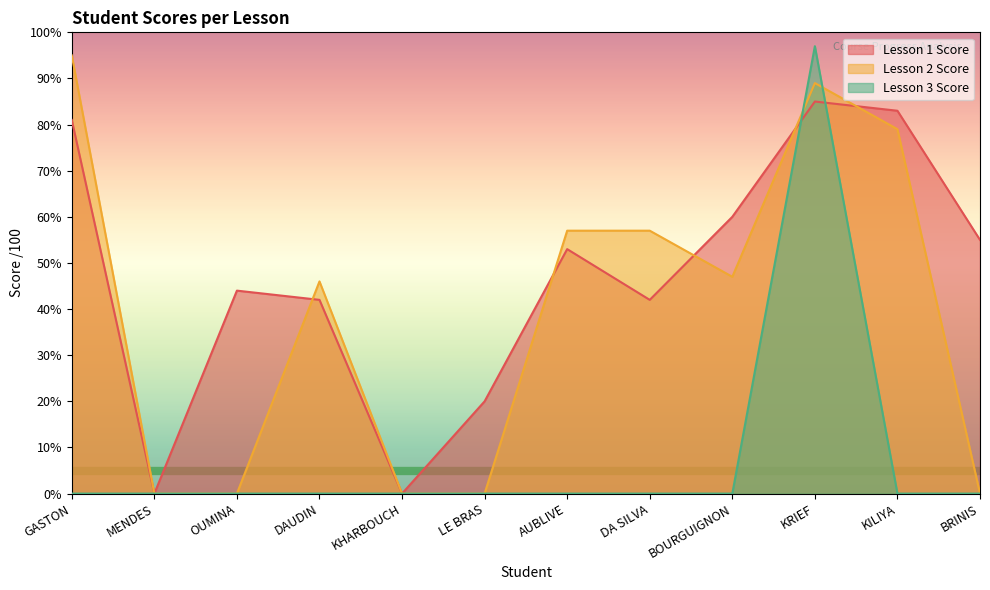

True or false: Lesson 2 Score has more than 2 points higher than both neighbors.

False